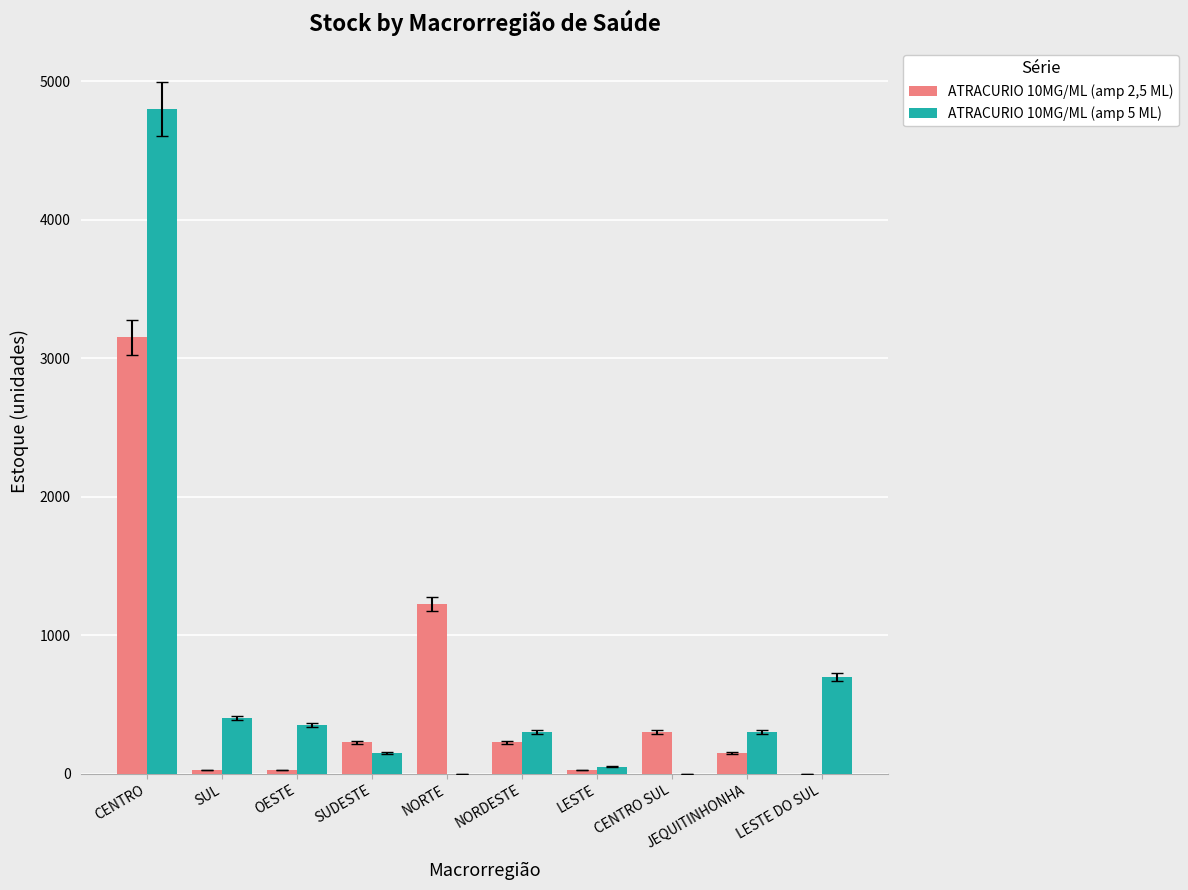

Which label corresponds to the largest value in the chart?

CENTRO